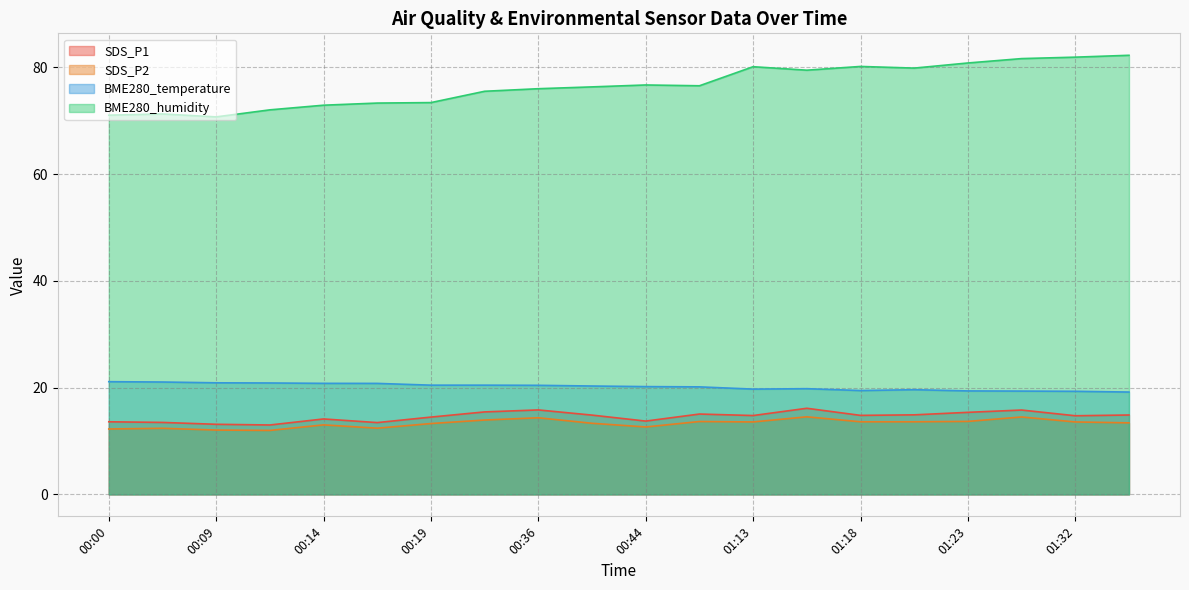

Which series has the largest total across all categories?

BME280_humidity